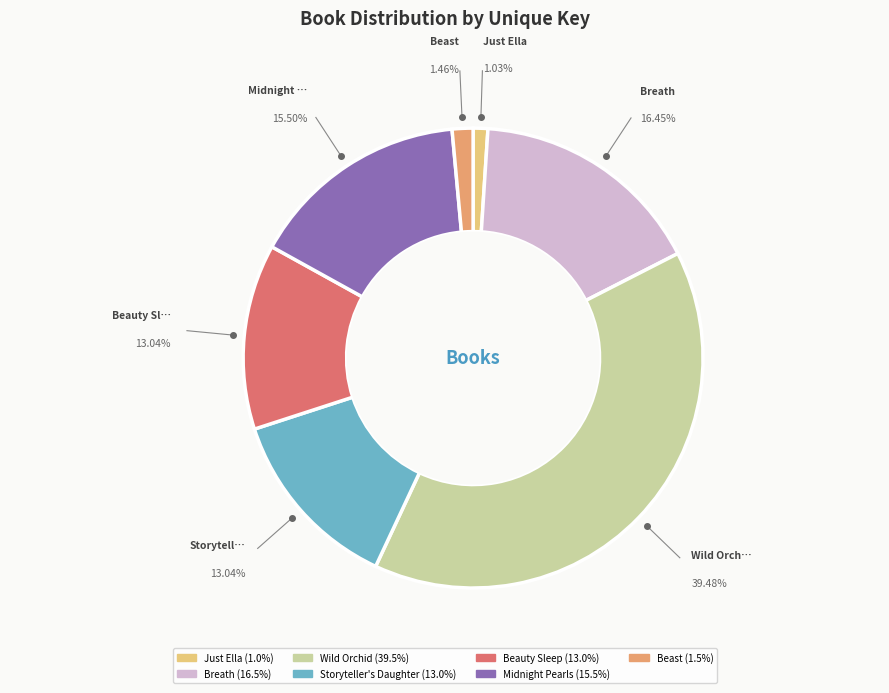

Do Beauty Sleep and Breath together represent more than half of the pie?

No